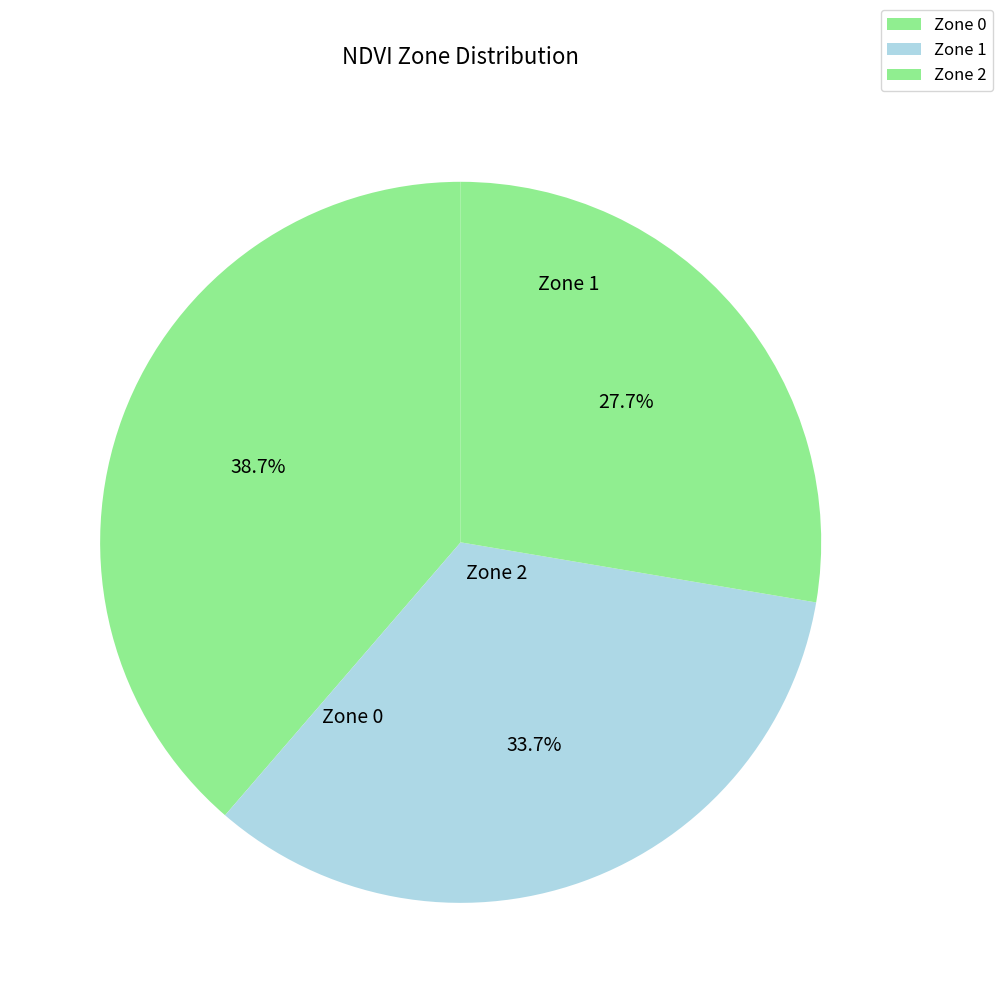

Does any single category account for the majority?

No